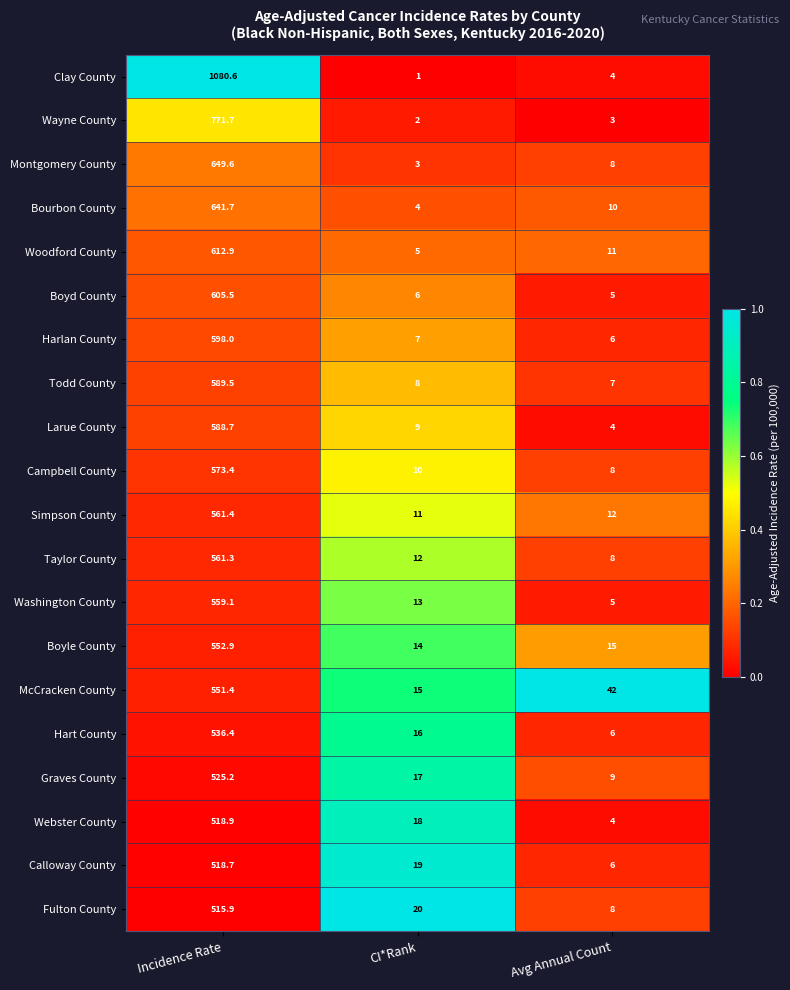

Rank the categories by Taylor County value from lowest to highest.

Avg Annual Count, CI*Rank, Incidence Rate